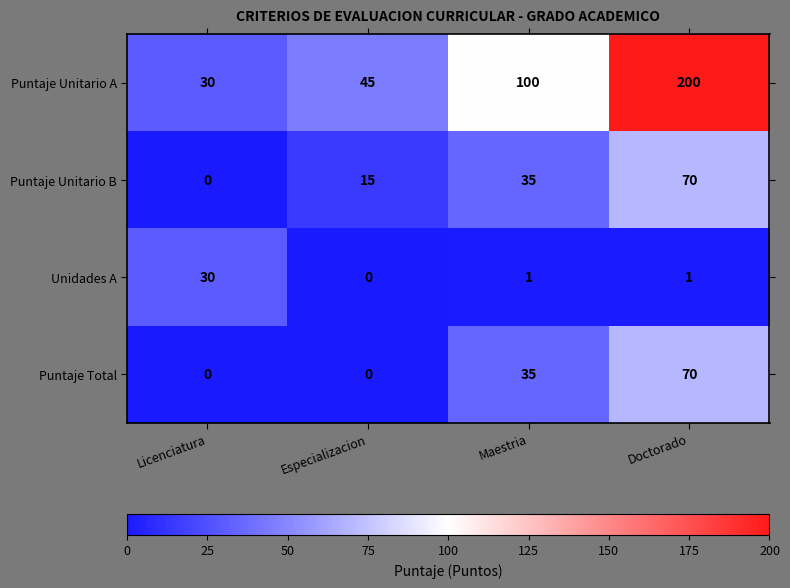

Reading left to right, what are all the values shown in this chart?

Puntaje Unitario A: 30	45	100	200
Puntaje Unitario B: 0	15	35	70
Unidades A: 30	0	1	1
Puntaje Total: 0	0	35	70